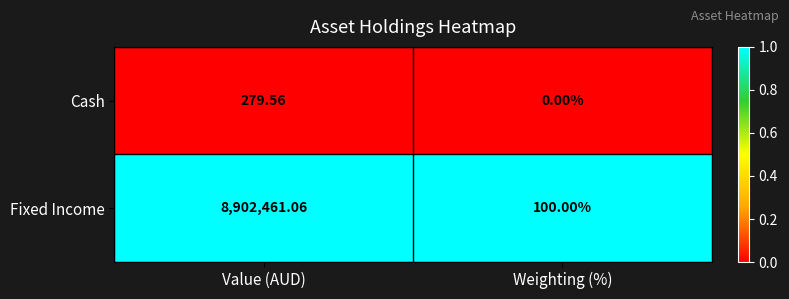

At which category is the sum across all series the highest?

Value (AUD)